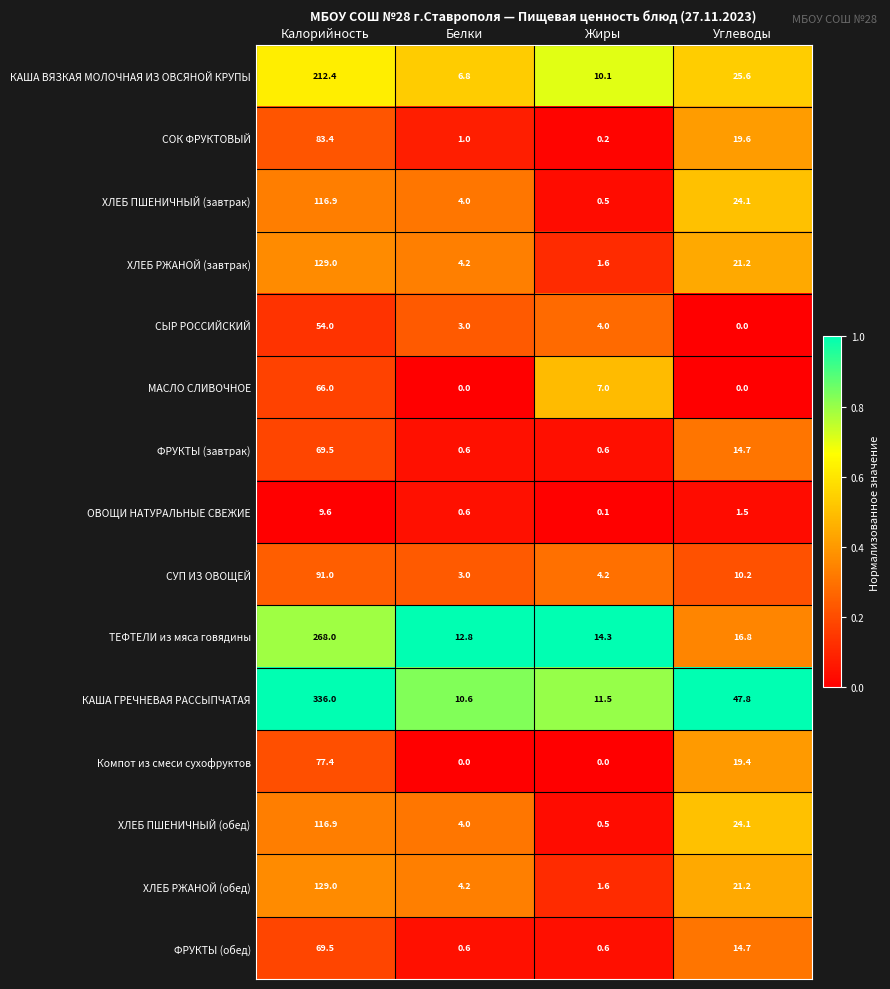

Which series changed the most between Калорийность and Жиры?

КАША ГРЕЧНЕВАЯ РАССЫПЧАТАЯ